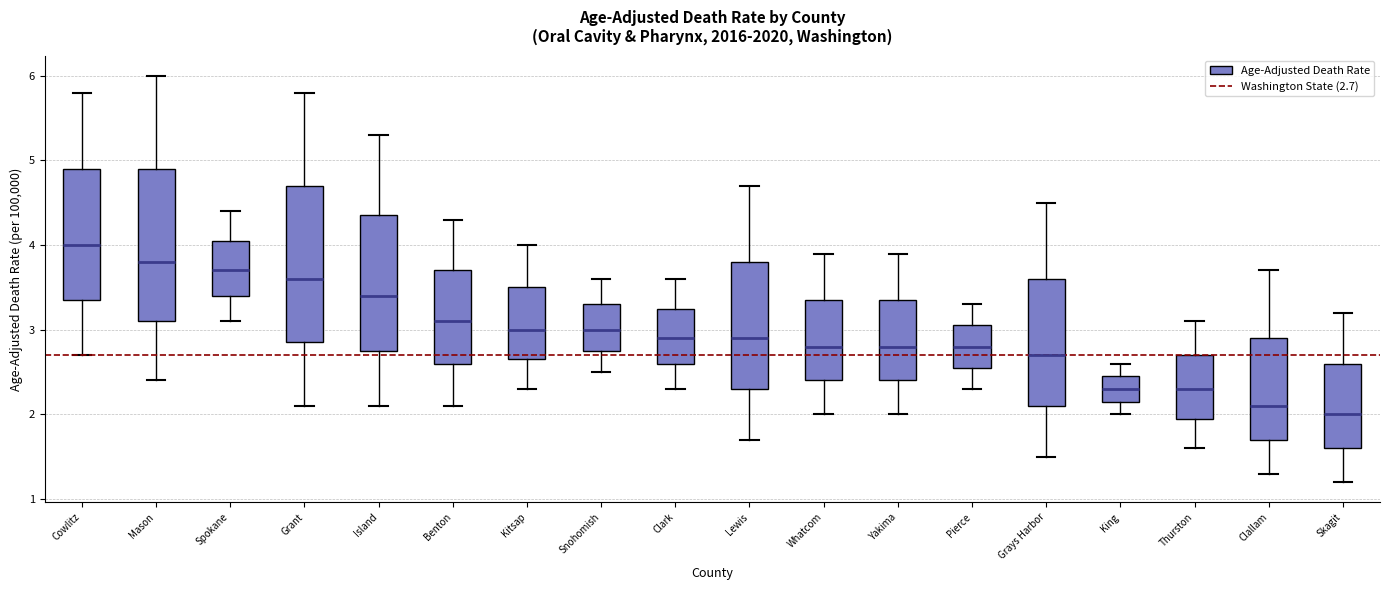

Which box's median line is the lowest?

Skagit